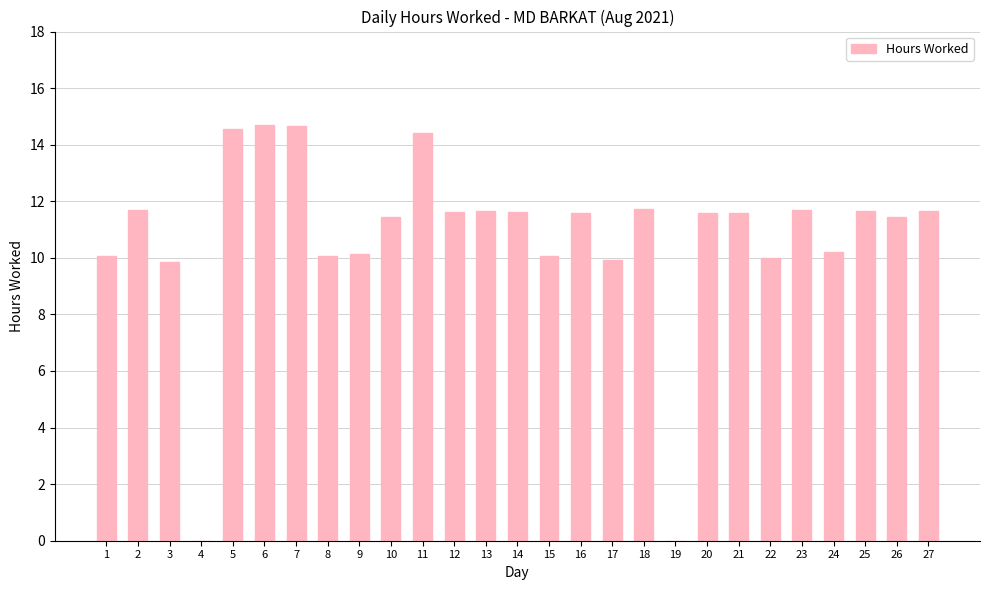

Between 17 and 21, which is larger?

21